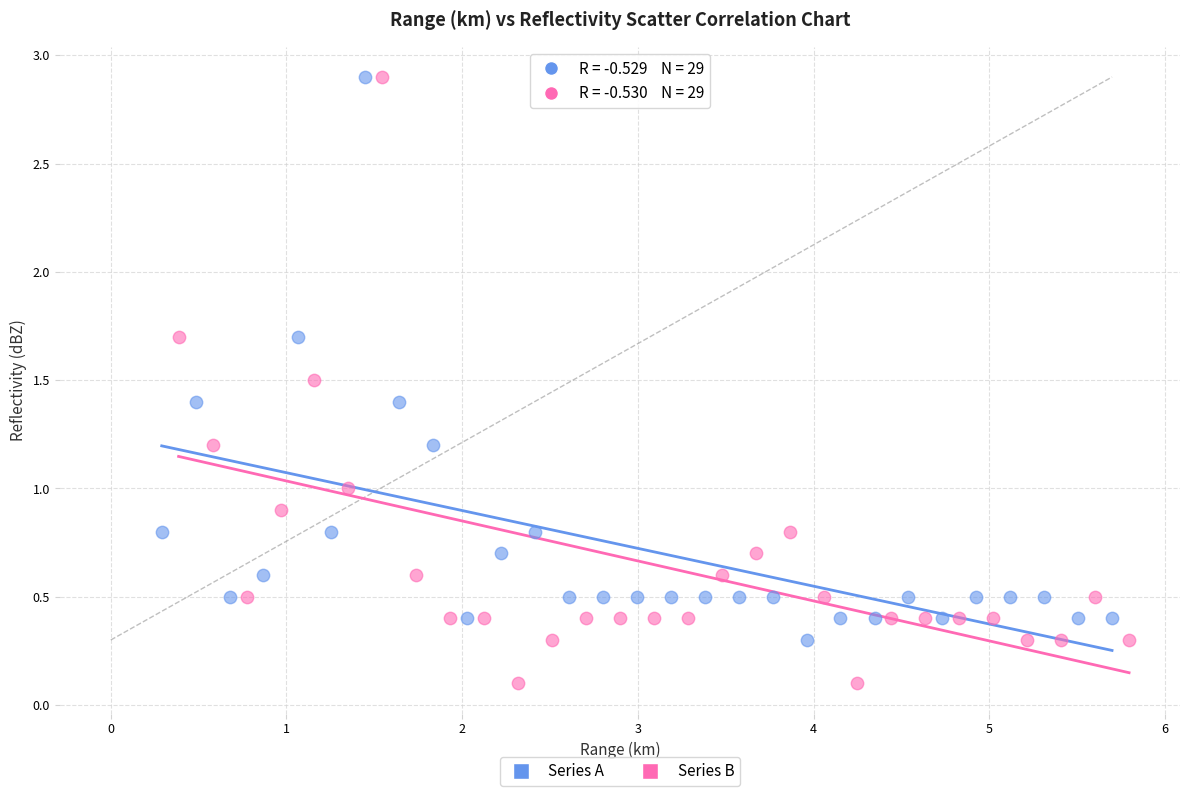

Which series reaches the minimum Y coordinate?

Series B